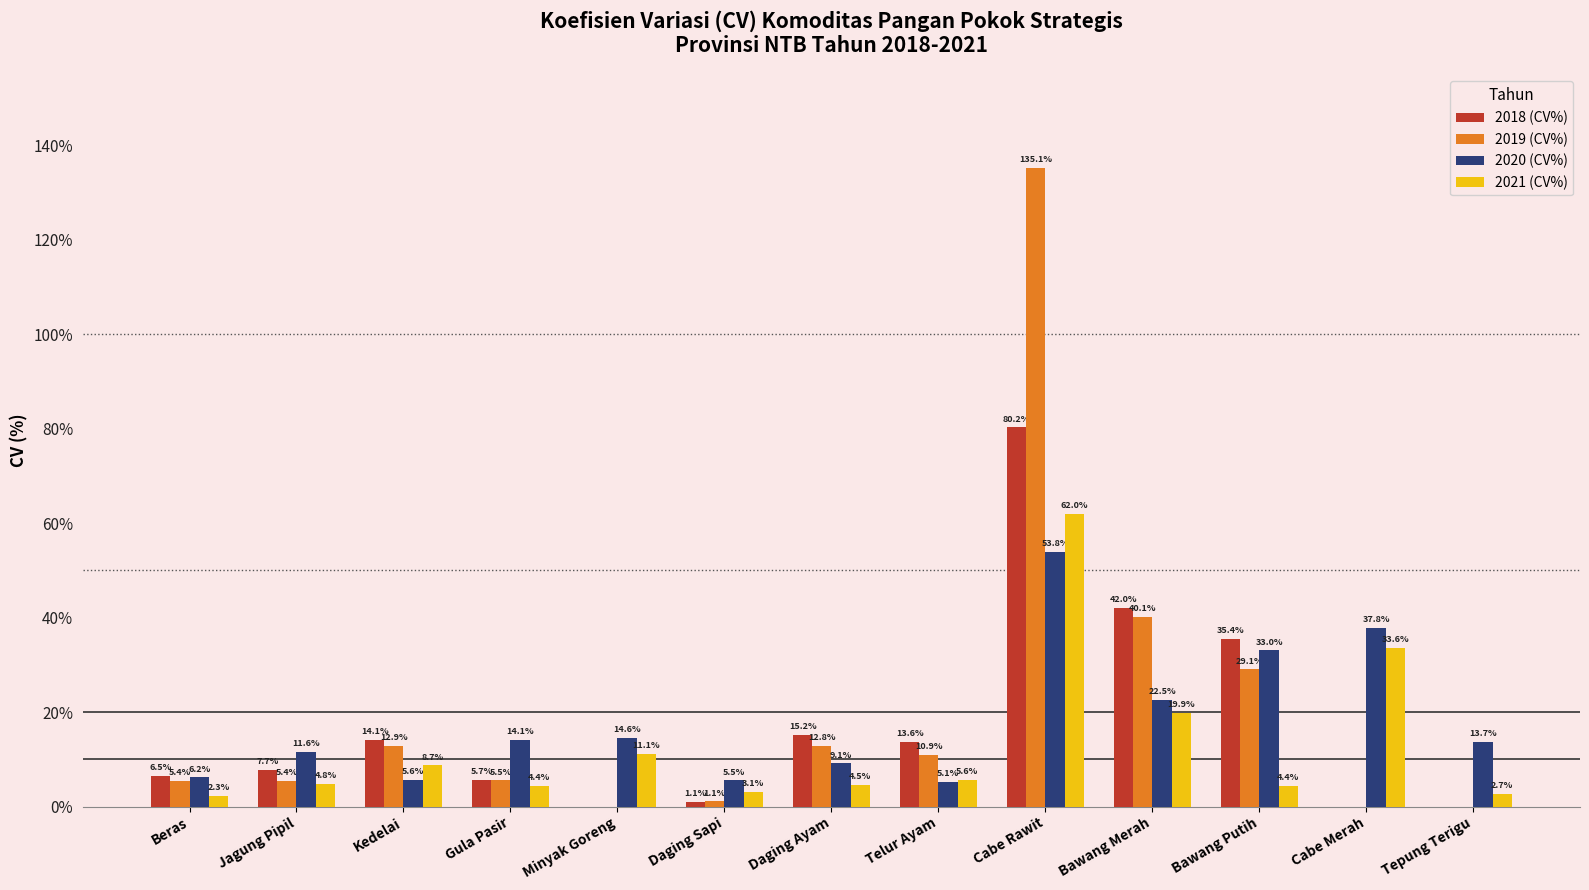

What is the highest value of the 2021 (CV%) series?

62.0